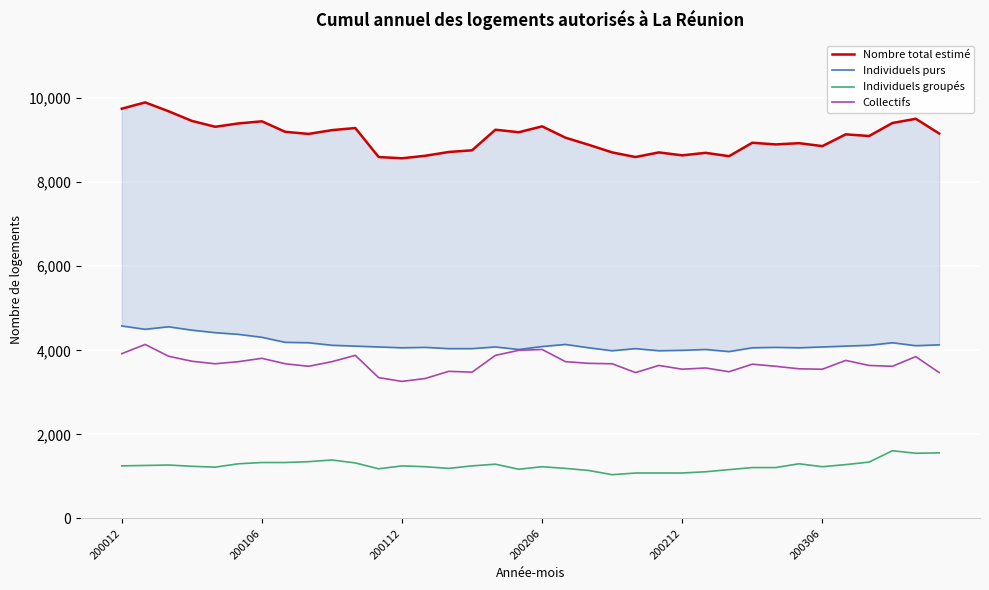

The Individuels purs series shows 4060 at 27. True or false?

True